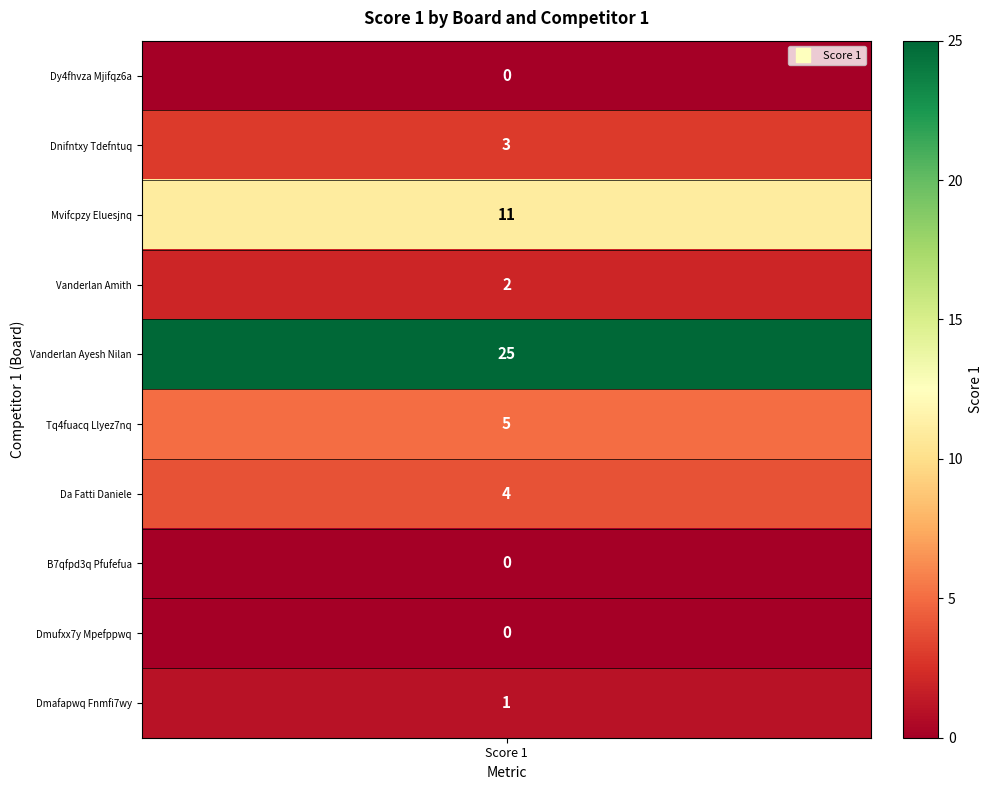

How many values are above zero?

7